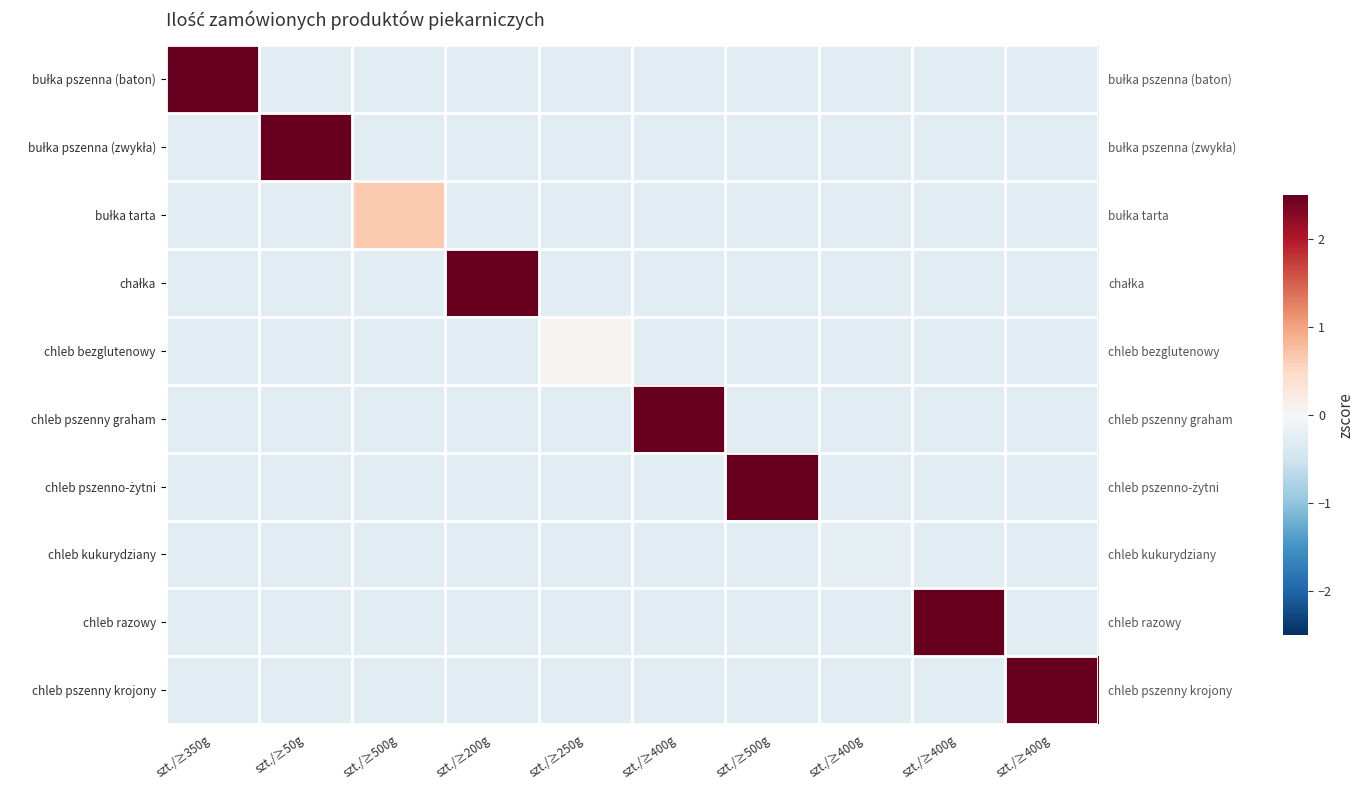

What is the minimum value for chleb razowy?

-0.3